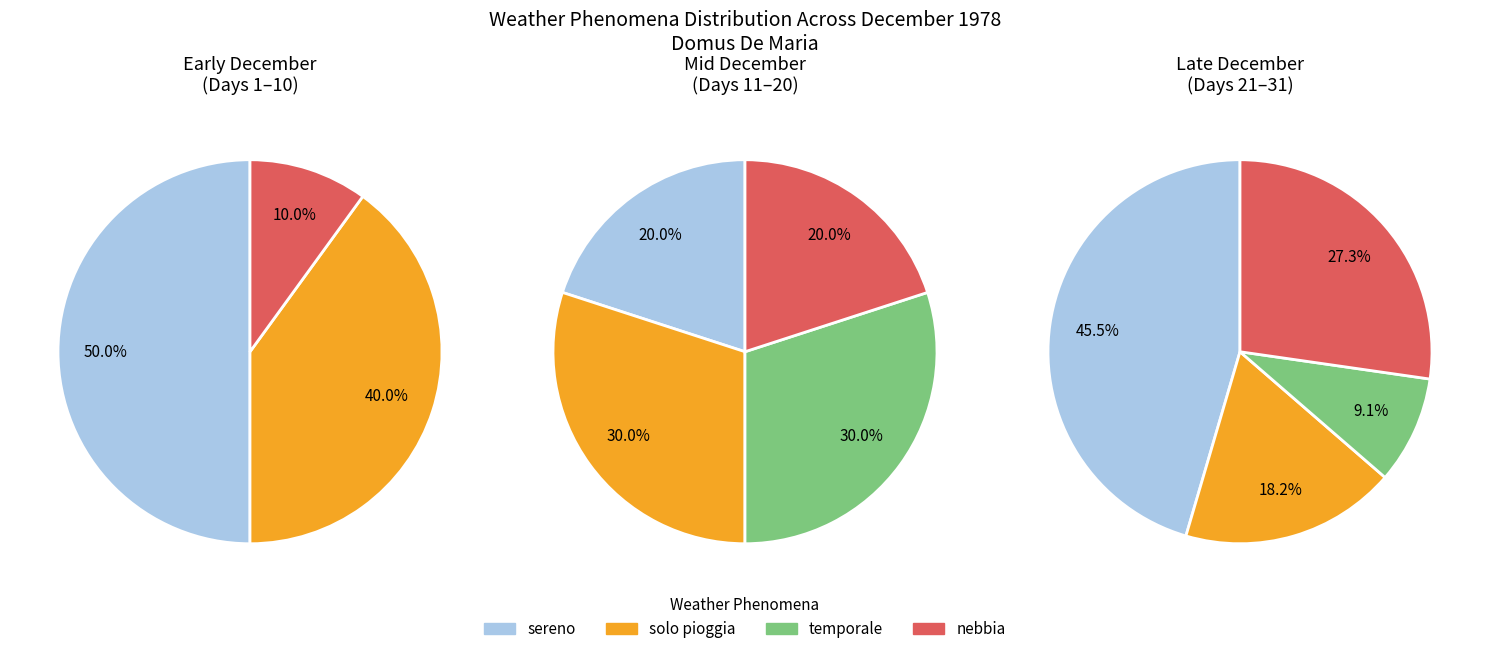

To the nearest percent, what portion does 28 represent?

4%